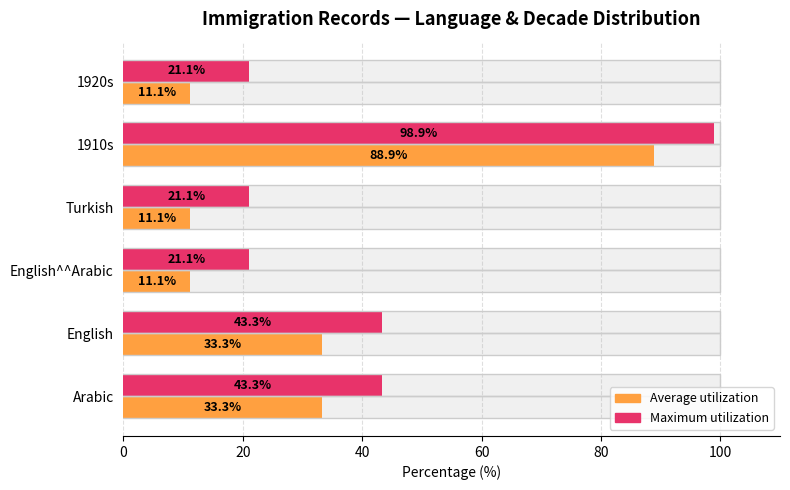

Reading left to right, what are all the values shown in this chart?

Maximum utilization: 43.3	43.3	21.1	21.1	98.9	21.1
Average utilization: 33.3	33.3	11.1	11.1	88.9	11.1